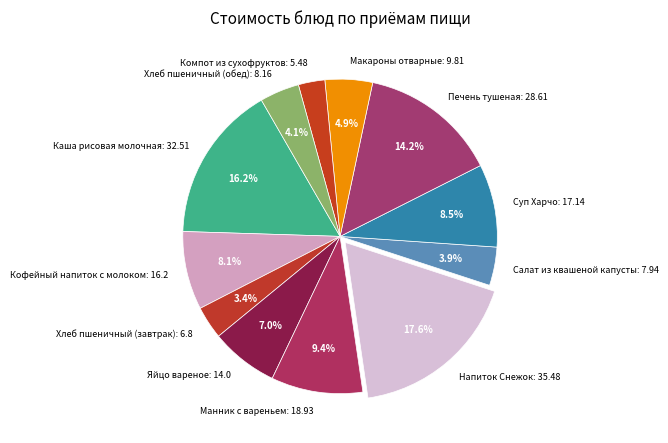

How many slices are in this pie chart?

12